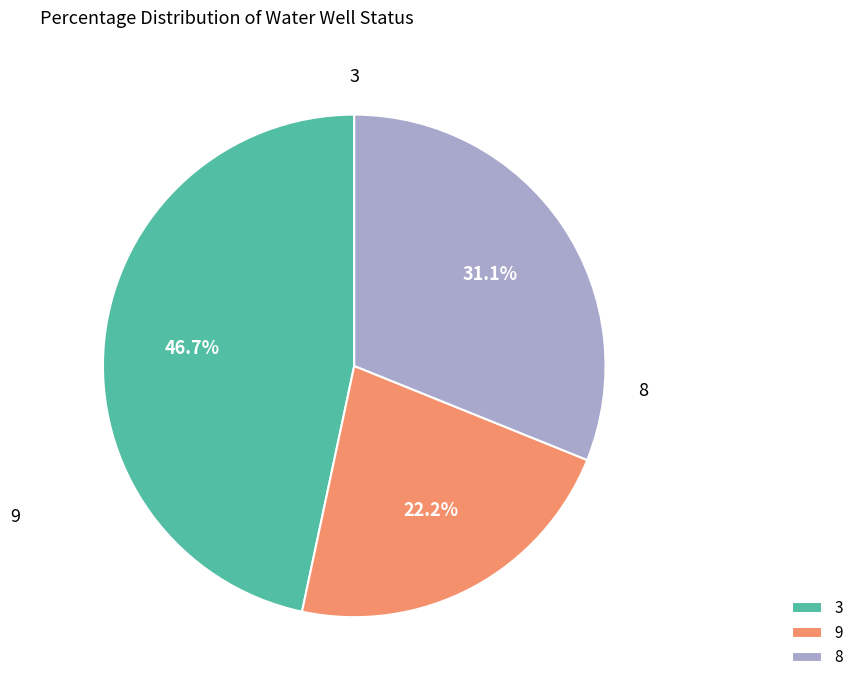

Which slice is the smallest?

9